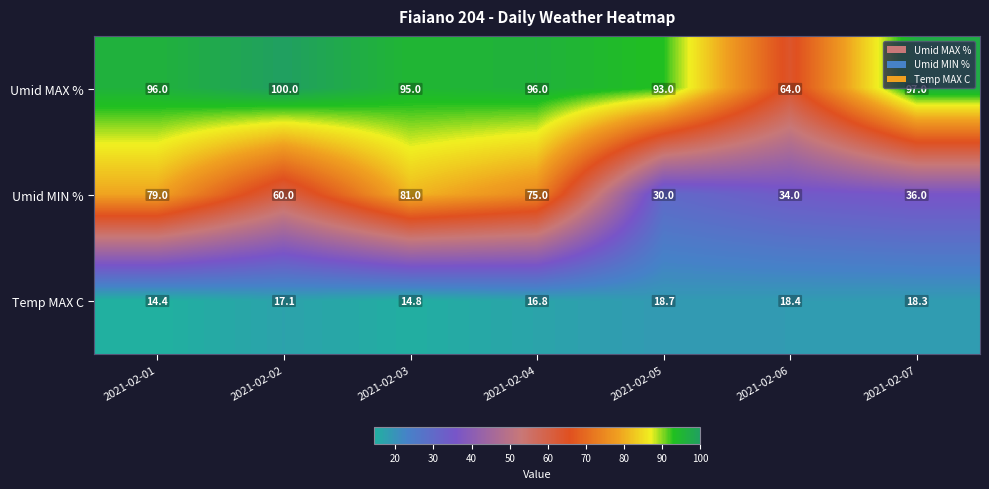

What value does the Temp MAX C series have at 2021-02-07?

18.3